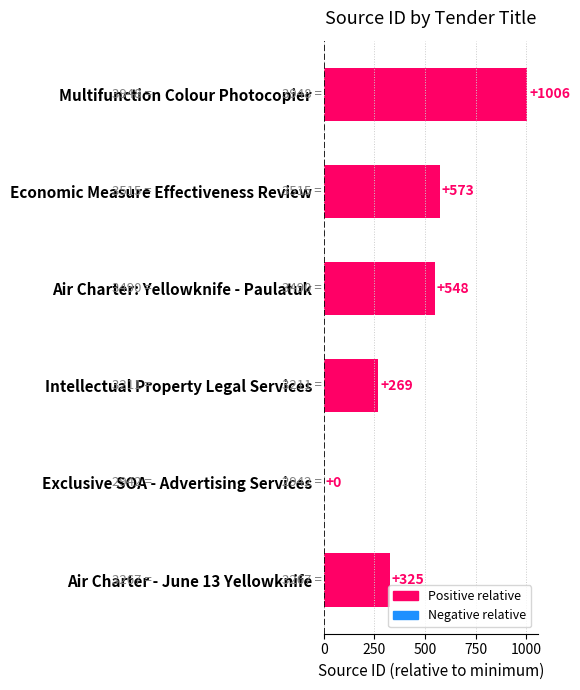

What is the change in value from Exclusive SOA - Advertising Services to Air Charter - June 13 Yellowknife?

+325